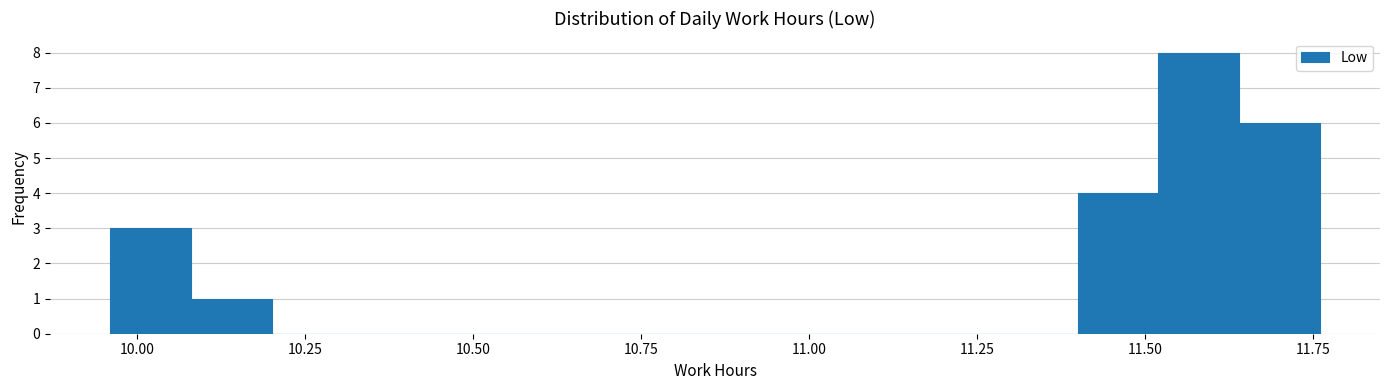

Around what value on the x-axis is the tallest bar? Give the approximate position of its centre, as read against the axis.

11.60